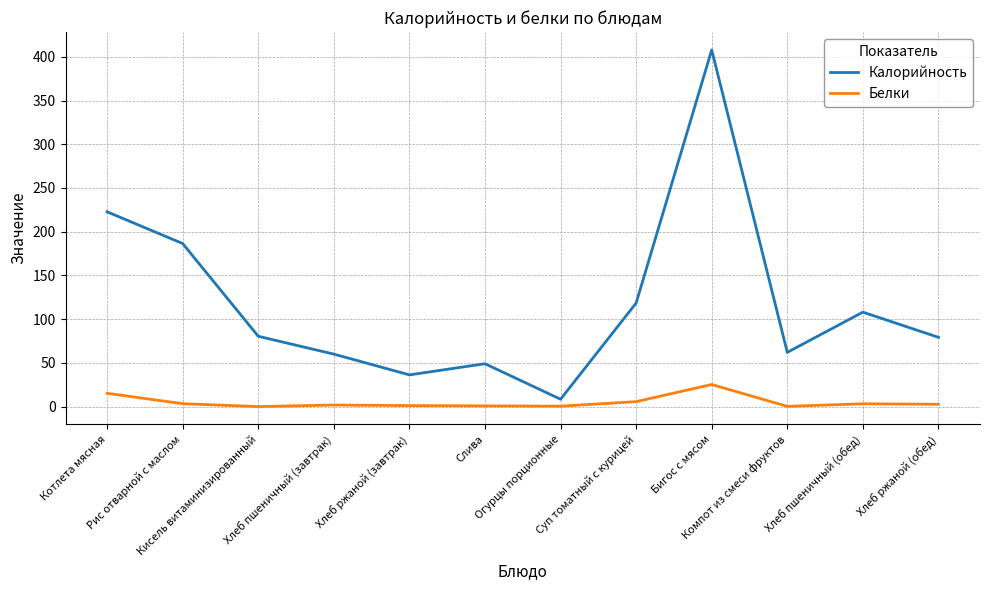

Which series has the widest spread of values?

Калорийность